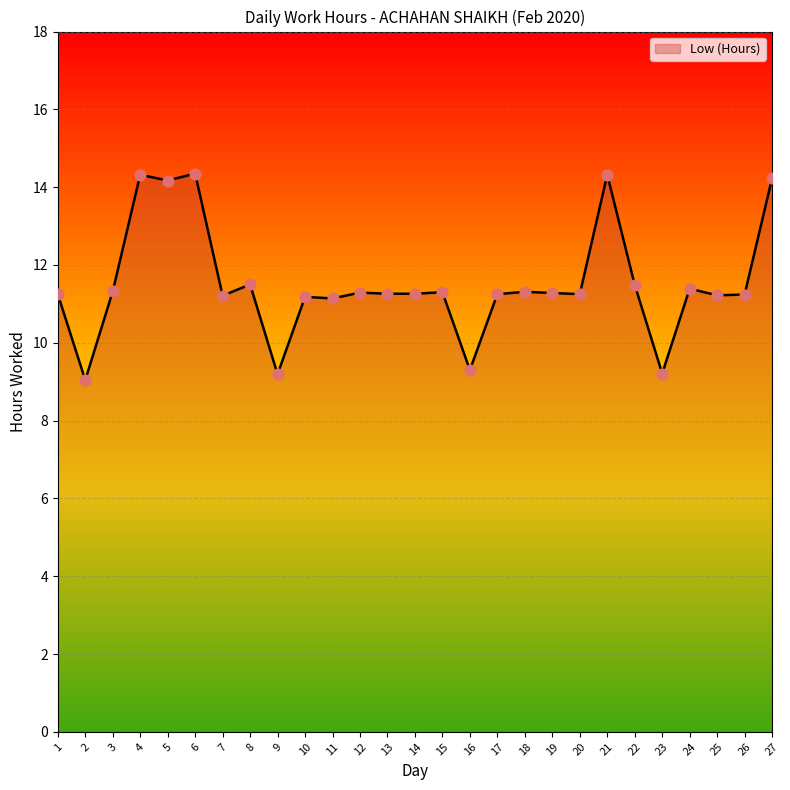

Which has a higher value, 16 or 22?

22